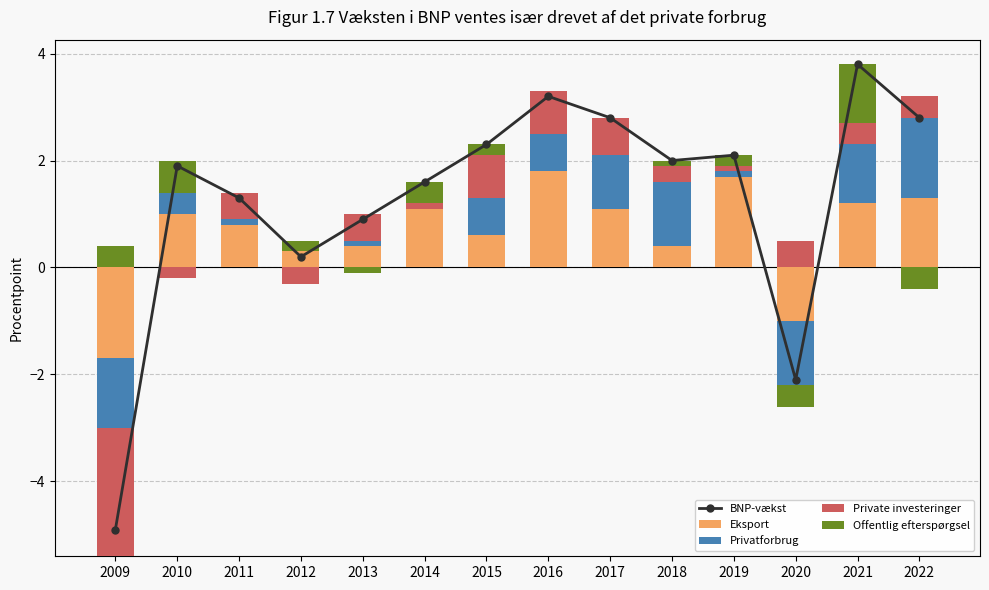

How many distinct data groups are displayed?

5